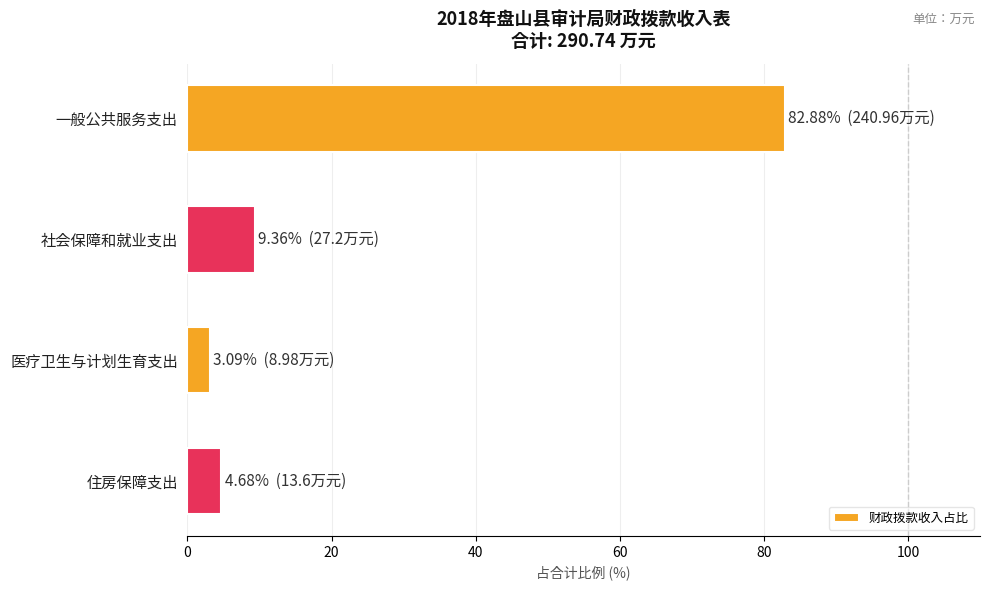

What is the average value?

25.0